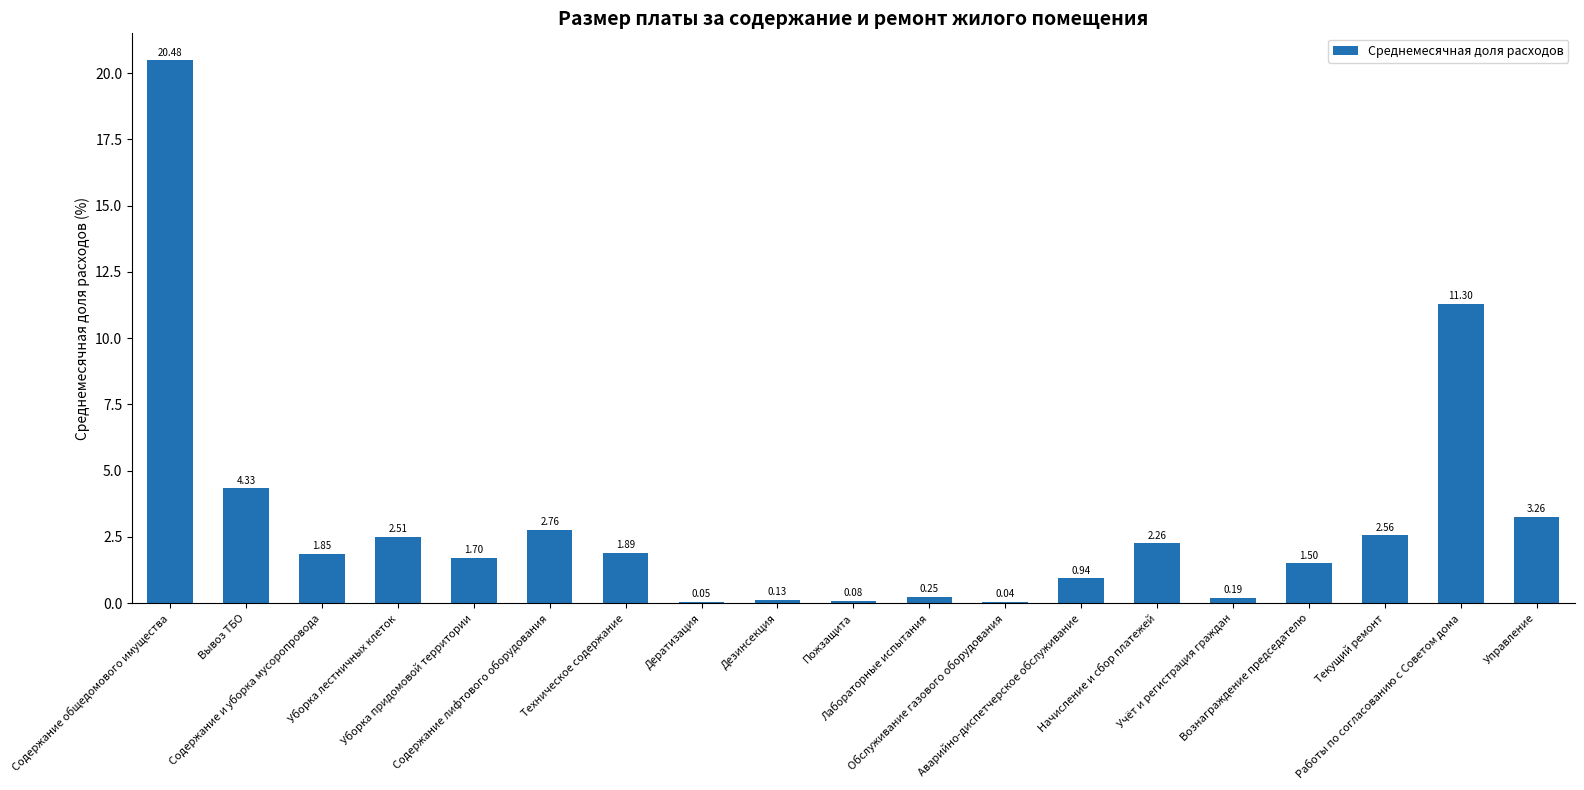

What is the sum of all values?

58.1